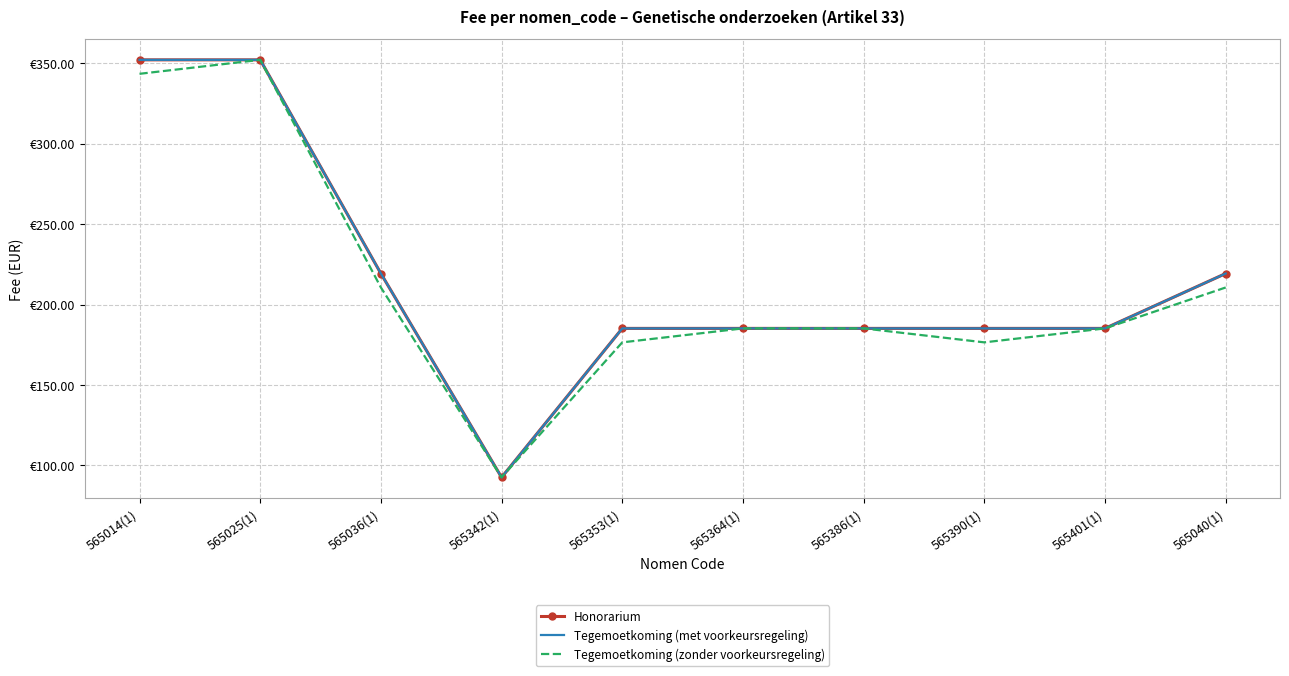

Reading left to right, transcribe all the data shown in this chart.

Honorarium: 352.1	352.1	219.3	92.6	185.2	185.2	185.2	185.2	185.2	219.3
Tegemoetkoming (met voorkeursregeling): 352.1	352.1	219.3	92.6	185.2	185.2	185.2	185.2	185.2	219.3
Tegemoetkoming (zonder voorkeursregeling): 343.4	352.1	210.6	92.6	176.5	185.2	185.2	176.5	185.2	210.6